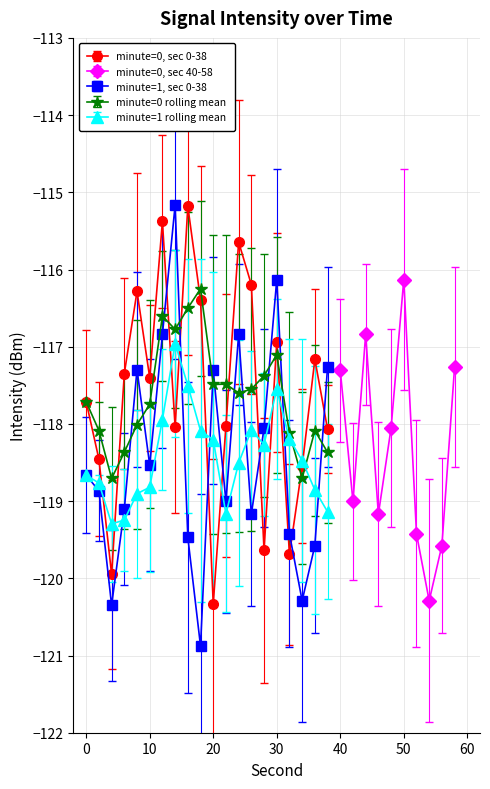

Where do 0:00-0:19 (seconds 0-38) and 0:00-0:19 minute=1 first cross each other?

12 and 14